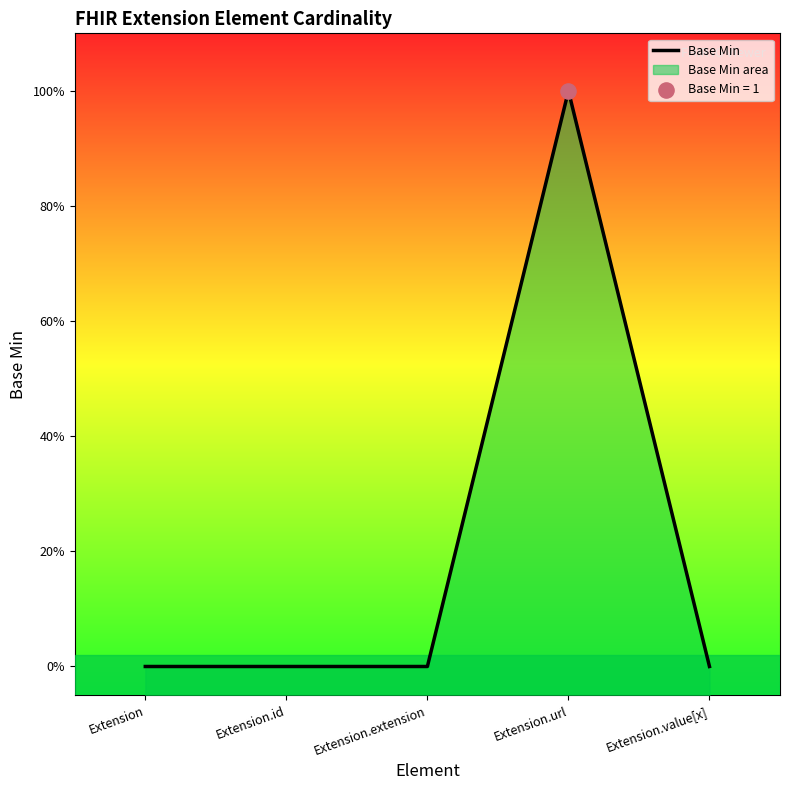

Between Extension.value[x] and Extension, which is larger?

Extension.value[x]